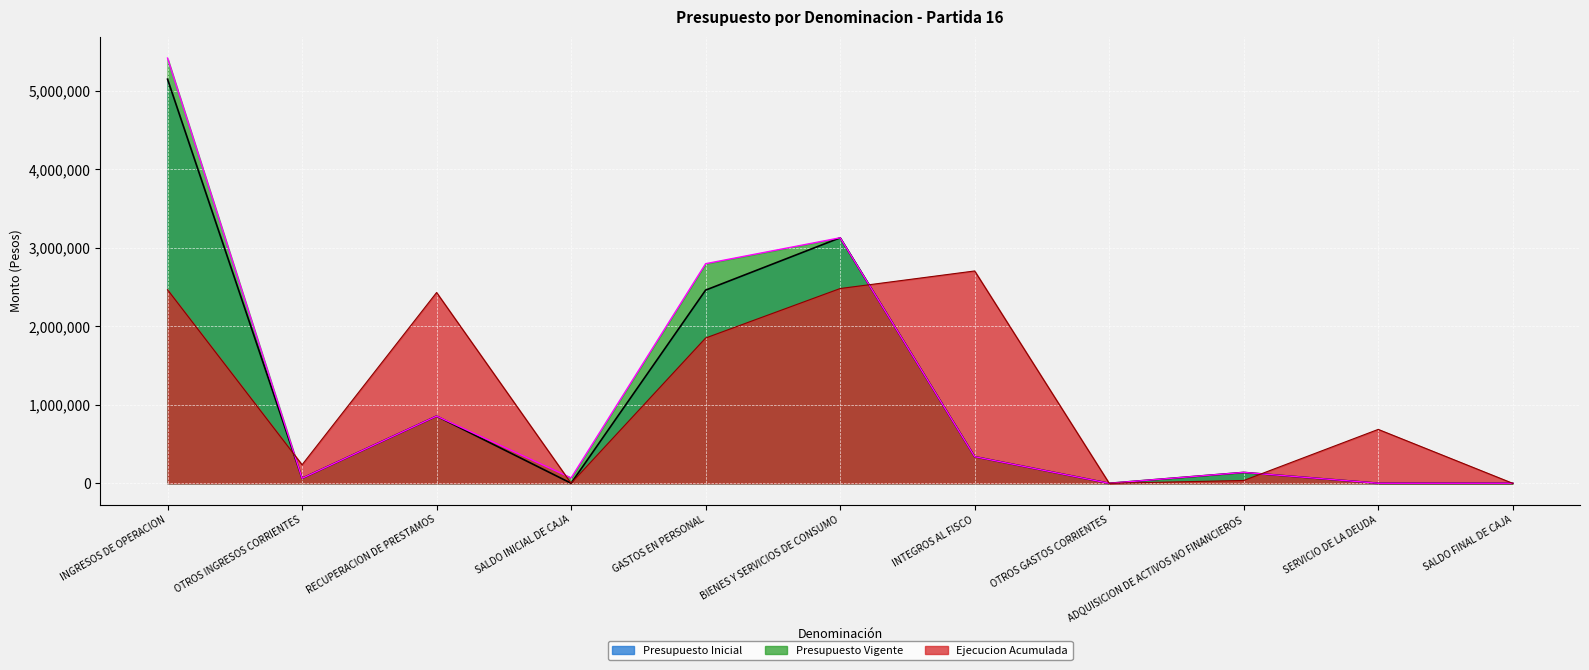

Is it true that Ejecucion Acumulada equals 1192273 at SALDO FINAL DE CAJA?

False